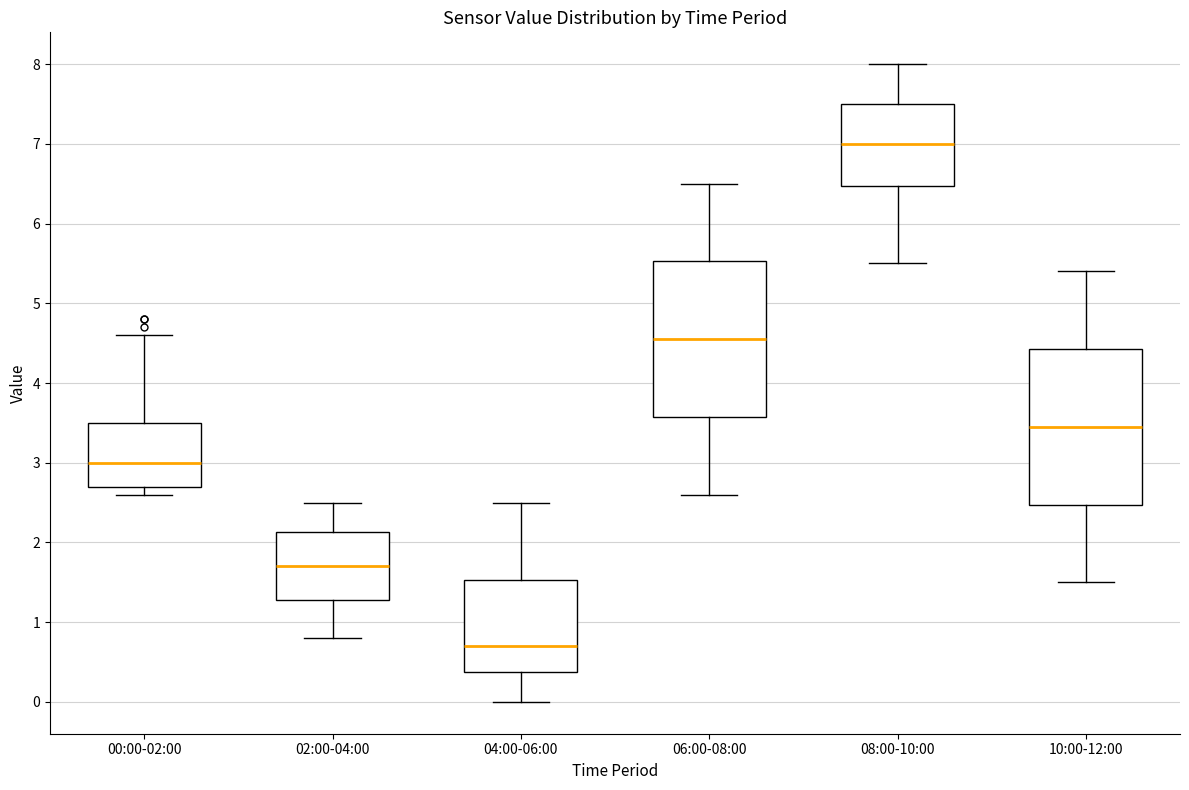

Which box has the highest median line?

08:00-10:00